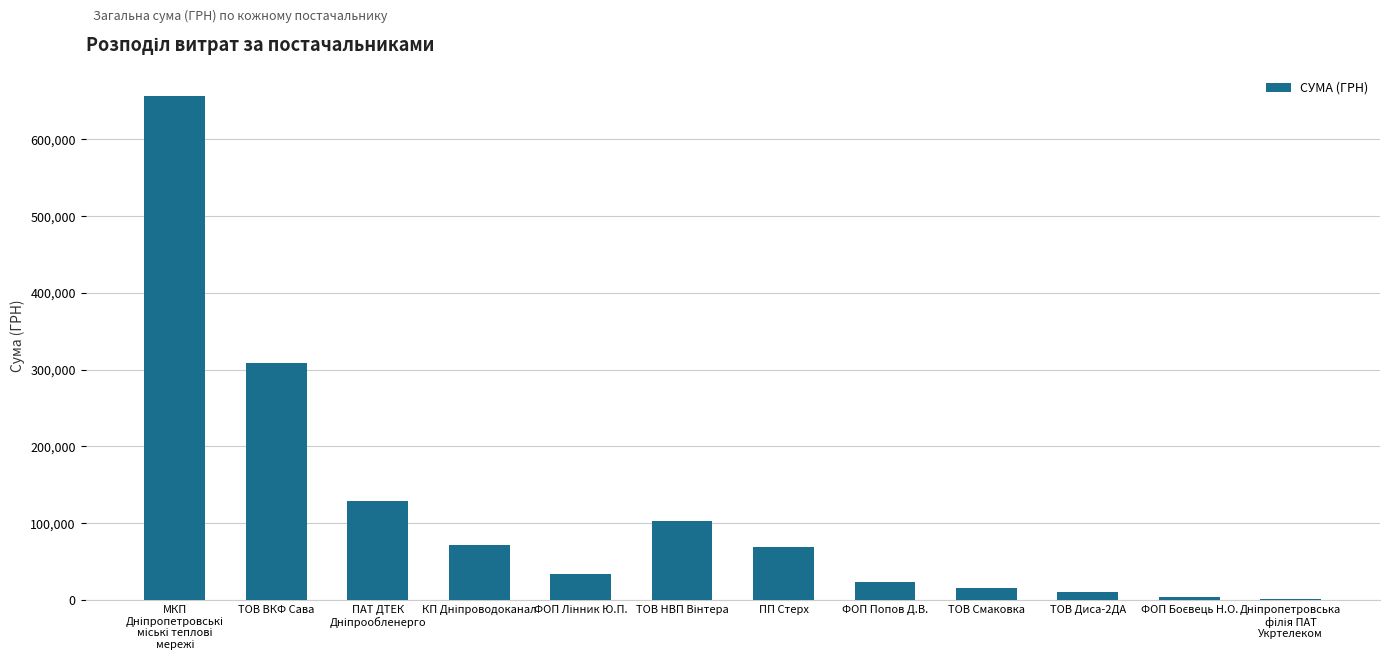

Are the bars horizontal?

No